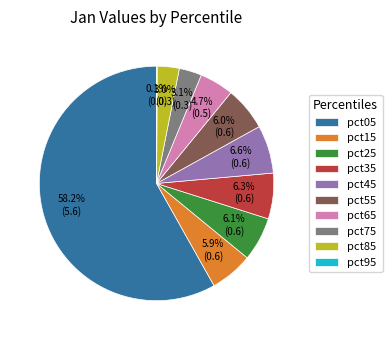

Is there a majority slice in this chart?

Yes